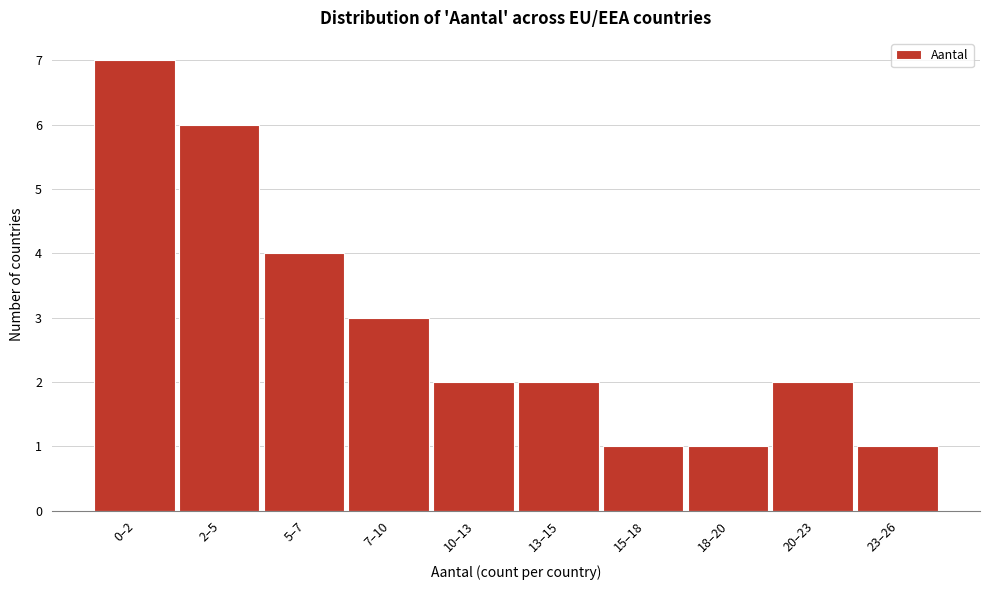

Reading left to right, list all the values displayed in this chart.

0–2=7	2–5=6	5–7=4	7–10=3	10–13=2	13–15=2	15–18=1	18–20=1	20–23=2	23–26=1